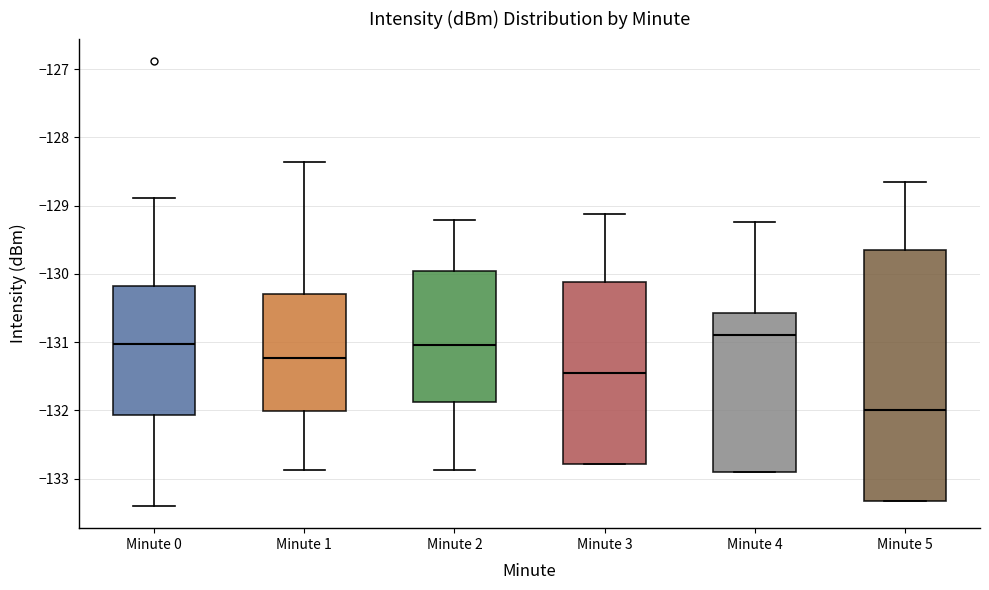

Reading left to right, read every box against the y-axis: the position of its median line, the range the box covers, and the ends of its whiskers. The values are not printed on the chart, so give them approximately, as read against the axis.

Minute 0: median -131.0, box -132.1 to -130.2, whiskers -133.4 to -128.9
Minute 1: median -131.2, box -132.0 to -130.3, whiskers -132.9 to -128.4
Minute 2: median -131.0, box -131.9 to -130.0, whiskers -132.9 to -129.2
Minute 3: median -131.5, box -132.8 to -130.1, whiskers -132.8 to -129.1
Minute 4: median -130.9, box -132.9 to -130.6, whiskers -132.9 to -129.2
Minute 5: median -132.0, box -133.3 to -129.7, whiskers -133.3 to -128.7